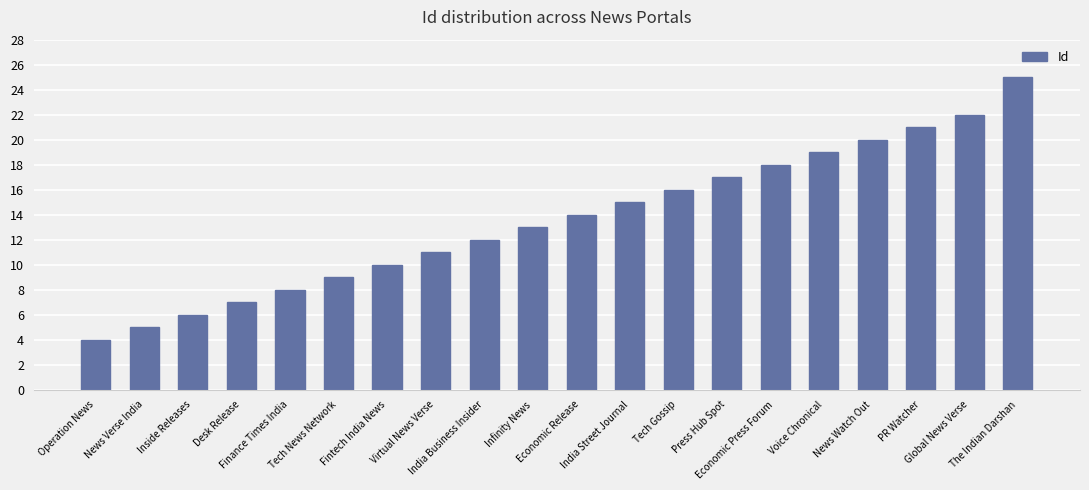

What position from the left is Virtual News Verse?

8